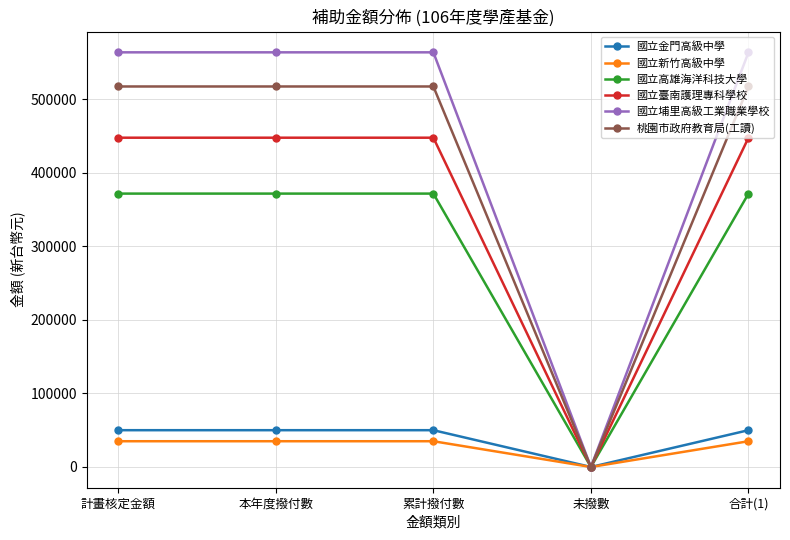

What is the maximum value for 桃園市政府教育局(工讀)?

517040